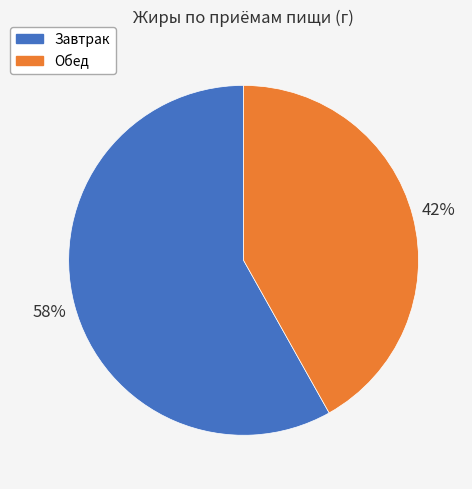

To the nearest percent, what portion does Завтрак represent?

58%